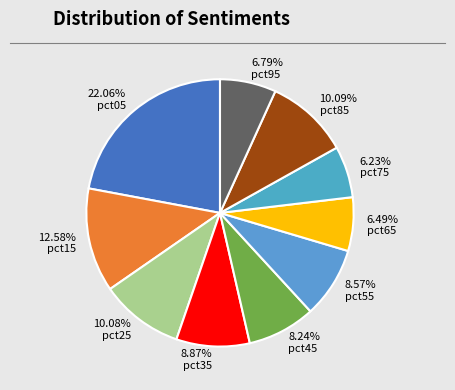

To the nearest percent, what percentage of the pie is pct55?

9%